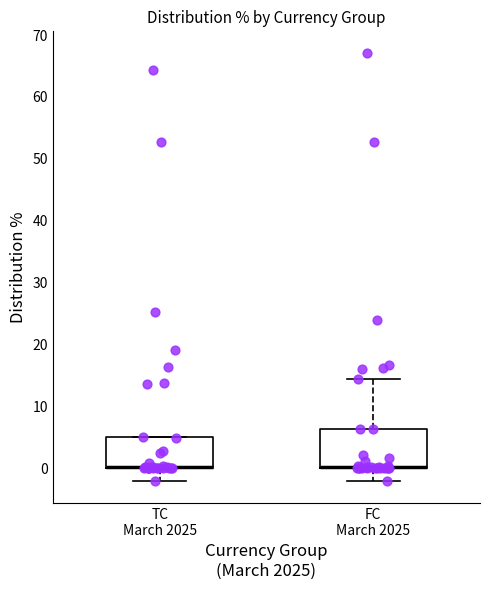

Reading left to right, read every box against the y-axis: the position of its median line, the range the box covers, and the ends of its whiskers. The values are not printed on the chart, so give them approximately, as read against the axis.

TC March 2025: median 0 (drawn on the box's lower edge), box 0 to 5, whiskers -2 to 5
FC March 2025: median 0 (drawn on the box's lower edge), box 0 to 6, whiskers -2 to 14